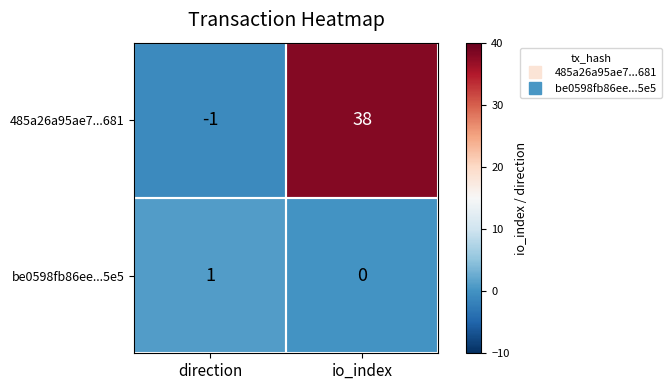

At which category does the chart reach its peak across all series?

io_index